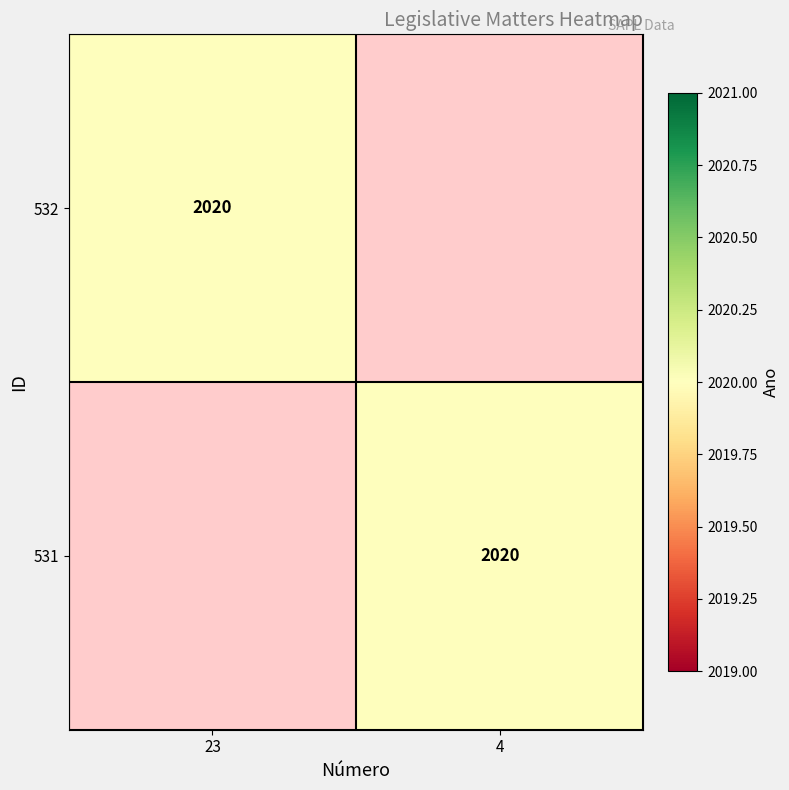

What is the maximum value shown in the chart?

2020